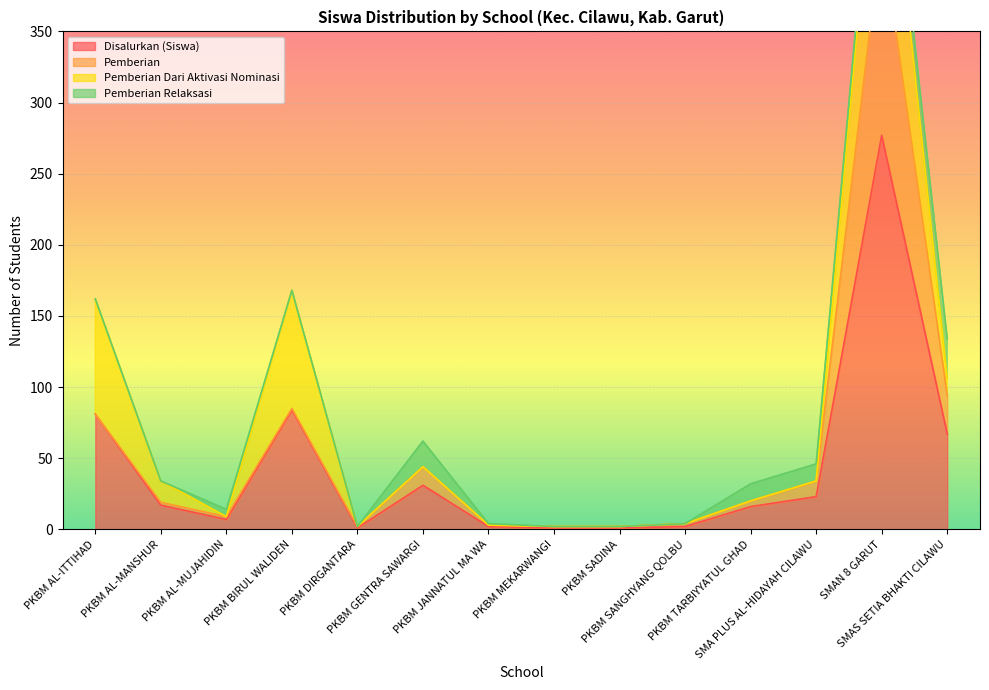

Reading left to right, what are all the values shown in this chart?

Disalurkan (Siswa): PKBM AL-ITTIHAD=81	PKBM AL-MANSHUR=17	PKBM AL-MUJAHIDIN=7	PKBM BIRUL WALIDEN=84	PKBM DIRGANTARA=1	PKBM GENTRA SAWARGI=31	PKBM JANNATUL MA WA=2	PKBM MEKARWANGI=1	PKBM SADINA=1	PKBM SANGHYANG QOLBU=2	PKBM TARBIYYATUL GHAD=16	SMA PLUS AL-HIDAYAH CILAWU=23	SMAN 8 GARUT=277	SMAS SETIA BHAKTI CILAWU=67
Pemberian: PKBM AL-ITTIHAD=0	PKBM AL-MANSHUR=2	PKBM AL-MUJAHIDIN=2	PKBM BIRUL WALIDEN=1	PKBM DIRGANTARA=1	PKBM GENTRA SAWARGI=13	PKBM JANNATUL MA WA=1	PKBM MEKARWANGI=1	PKBM SADINA=1	PKBM SANGHYANG QOLBU=2	PKBM TARBIYYATUL GHAD=4	SMA PLUS AL-HIDAYAH CILAWU=11	SMAN 8 GARUT=144	SMAS SETIA BHAKTI CILAWU=27
Pemberian Dari Aktivasi Nominasi: PKBM AL-ITTIHAD=81	PKBM AL-MANSHUR=15	PKBM AL-MUJAHIDIN=0	PKBM BIRUL WALIDEN=83	PKBM DIRGANTARA=0	PKBM GENTRA SAWARGI=0	PKBM JANNATUL MA WA=0	PKBM MEKARWANGI=0	PKBM SADINA=0	PKBM SANGHYANG QOLBU=0	PKBM TARBIYYATUL GHAD=0	SMA PLUS AL-HIDAYAH CILAWU=0	SMAN 8 GARUT=119	SMAS SETIA BHAKTI CILAWU=12
Pemberian Relaksasi: PKBM AL-ITTIHAD=0	PKBM AL-MANSHUR=0	PKBM AL-MUJAHIDIN=5	PKBM BIRUL WALIDEN=0	PKBM DIRGANTARA=0	PKBM GENTRA SAWARGI=18	PKBM JANNATUL MA WA=1	PKBM MEKARWANGI=0	PKBM SADINA=0	PKBM SANGHYANG QOLBU=0	PKBM TARBIYYATUL GHAD=12	SMA PLUS AL-HIDAYAH CILAWU=12	SMAN 8 GARUT=14	SMAS SETIA BHAKTI CILAWU=28